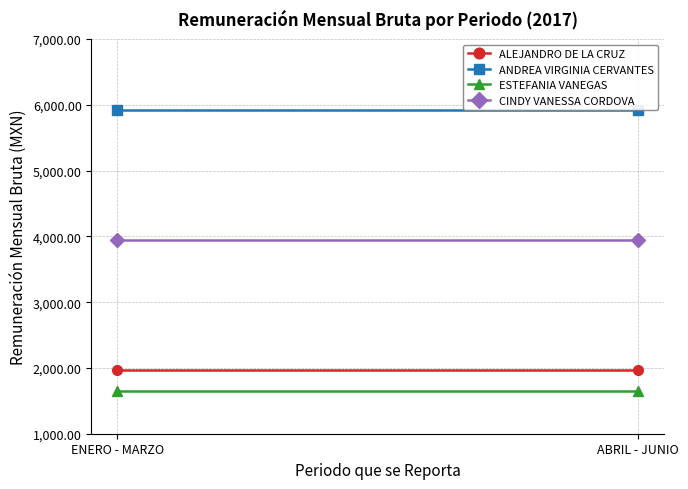

At which label is ESTEFANIA VANEGAS closest to 1642?

ENERO - MARZO